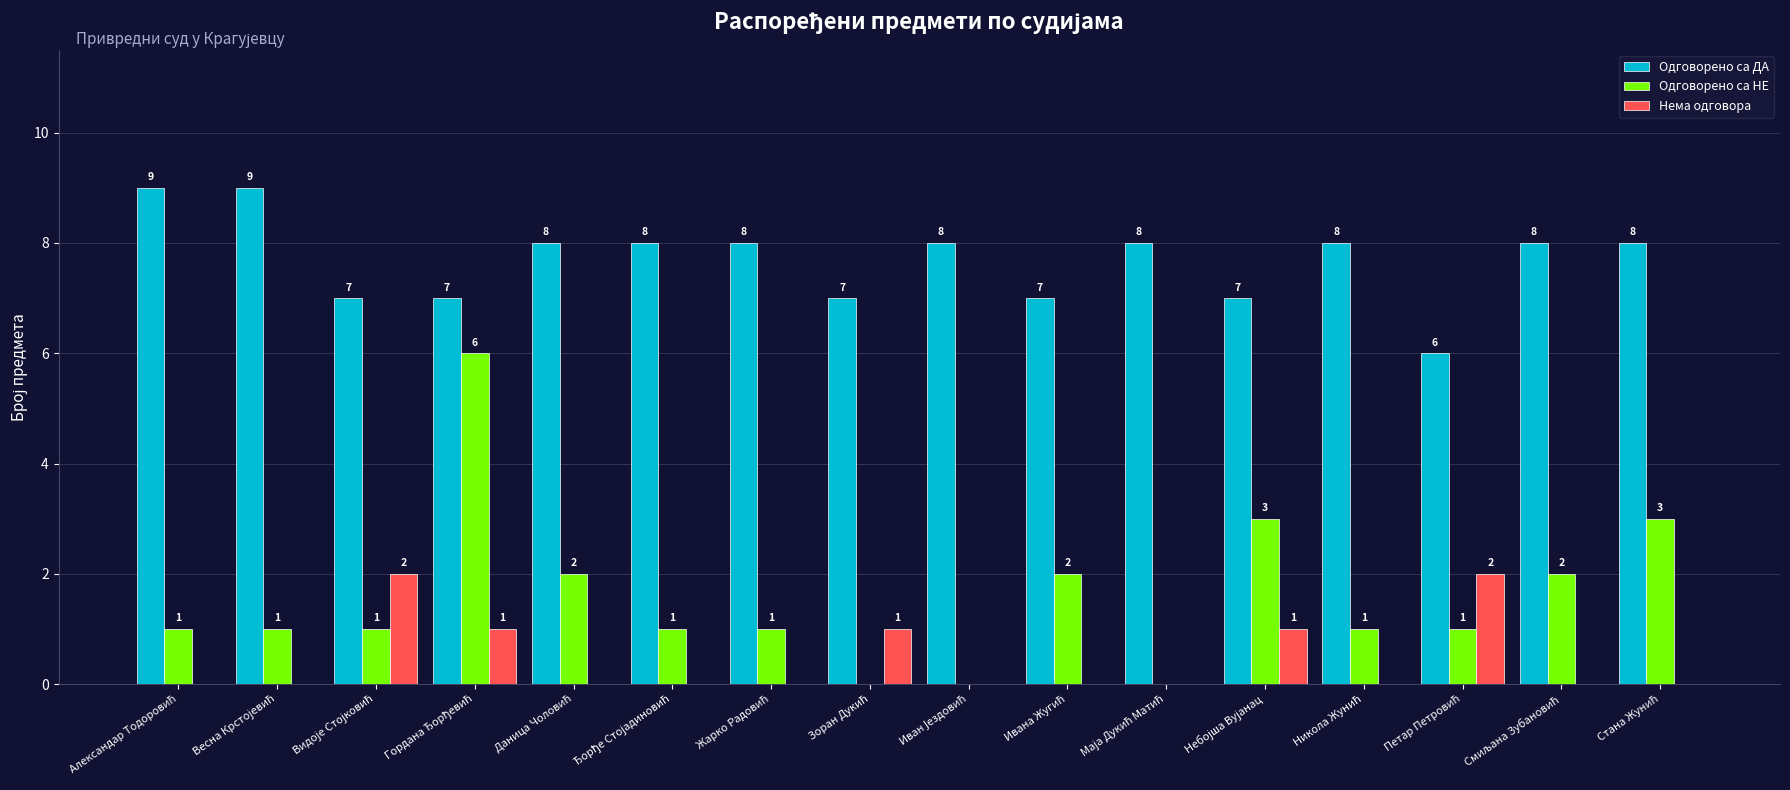

What are all the series names shown in the legend?

Одговорено са ДА, Одговорено са НЕ, Нема одговора